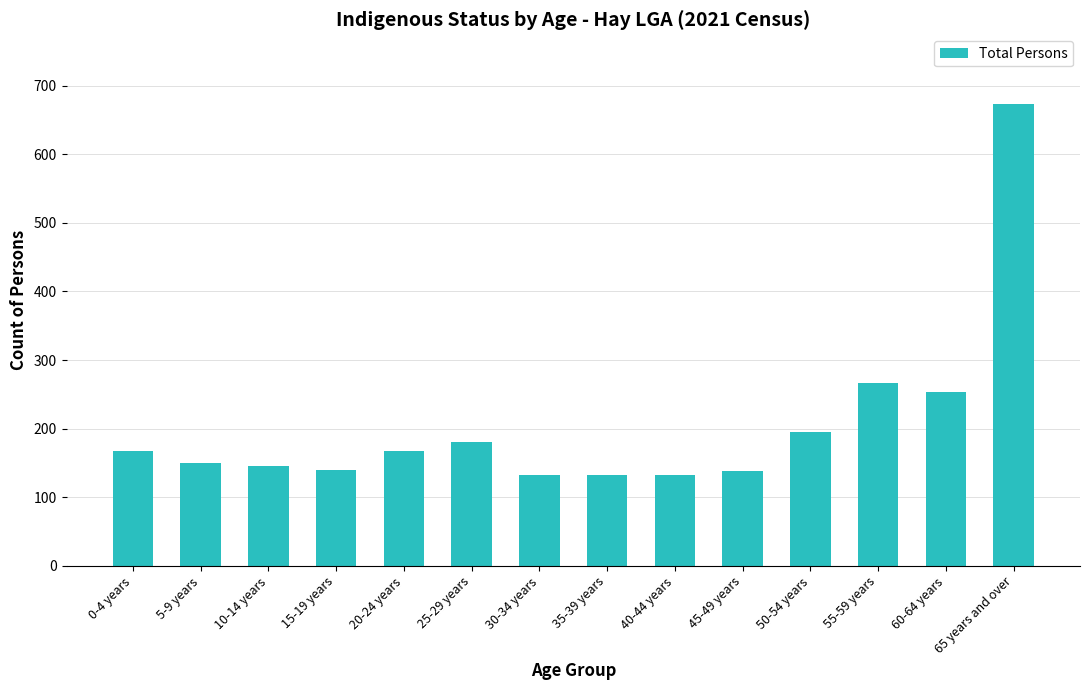

Which has a higher value, 60-64 years or 10-14 years?

60-64 years